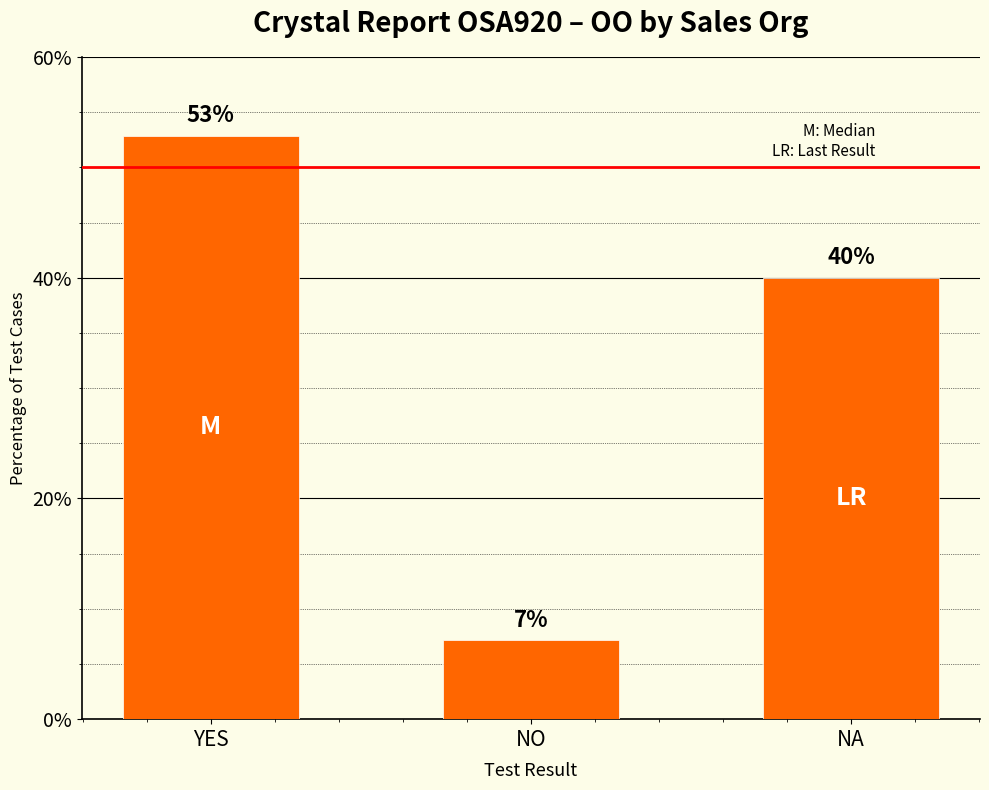

List the labels in order of value, largest first.

YES, NA, NO